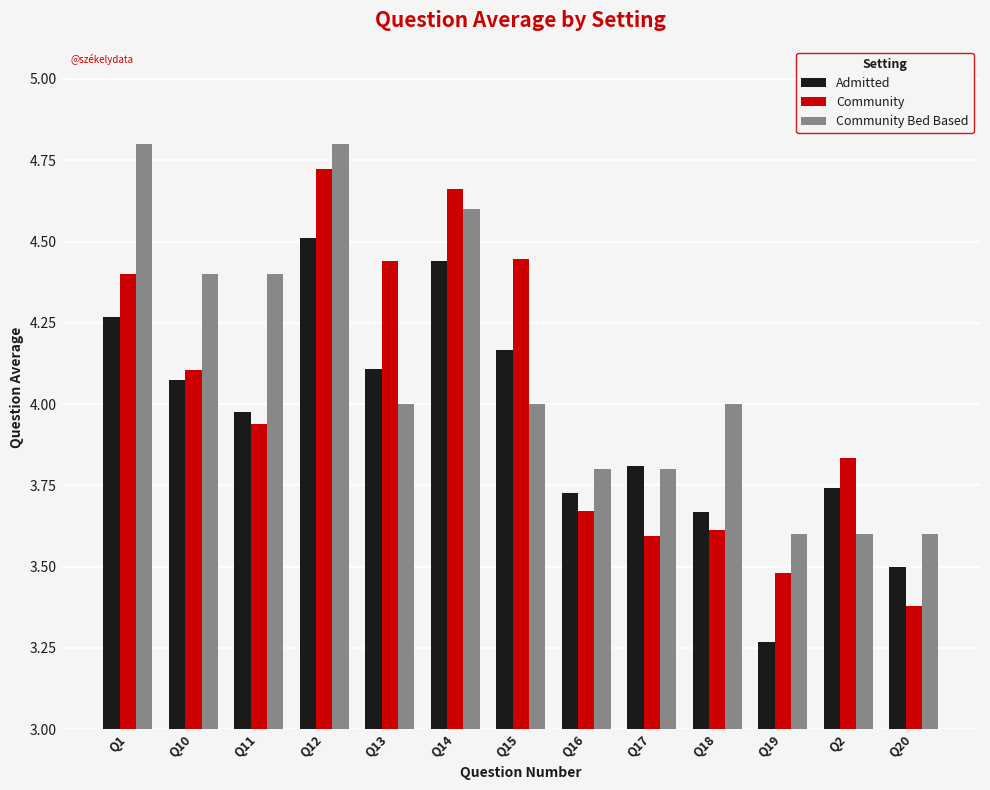

The value of Community at Q18 is 3.6. True or false?

True